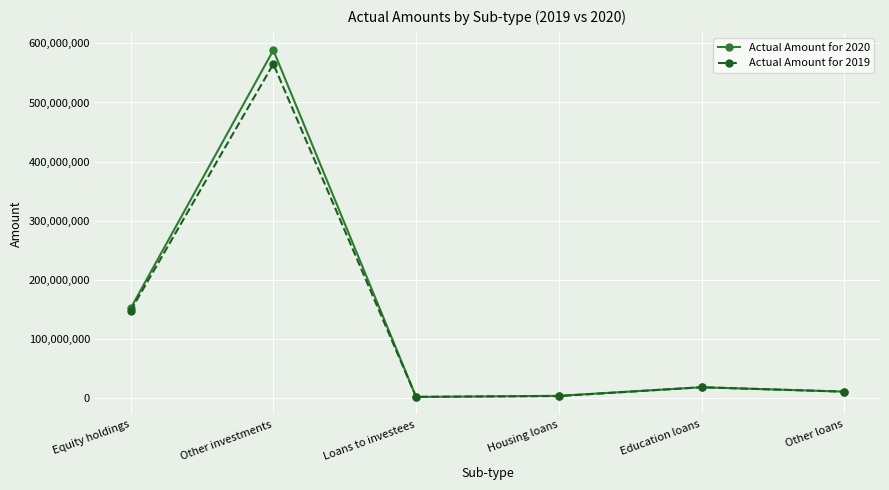

Which series has the widest spread of values?

Actual Amount for 2020